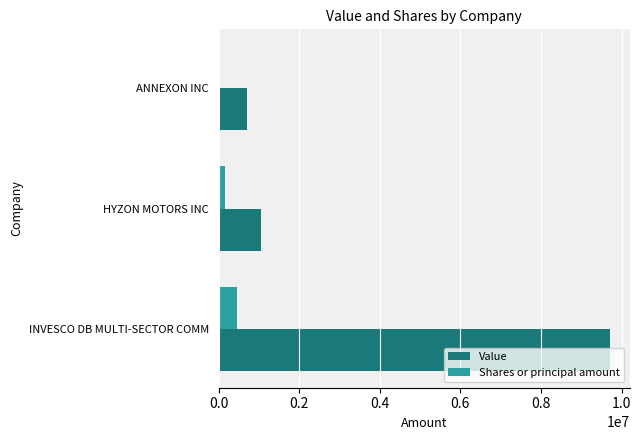

Which series has the widest spread of values?

Value